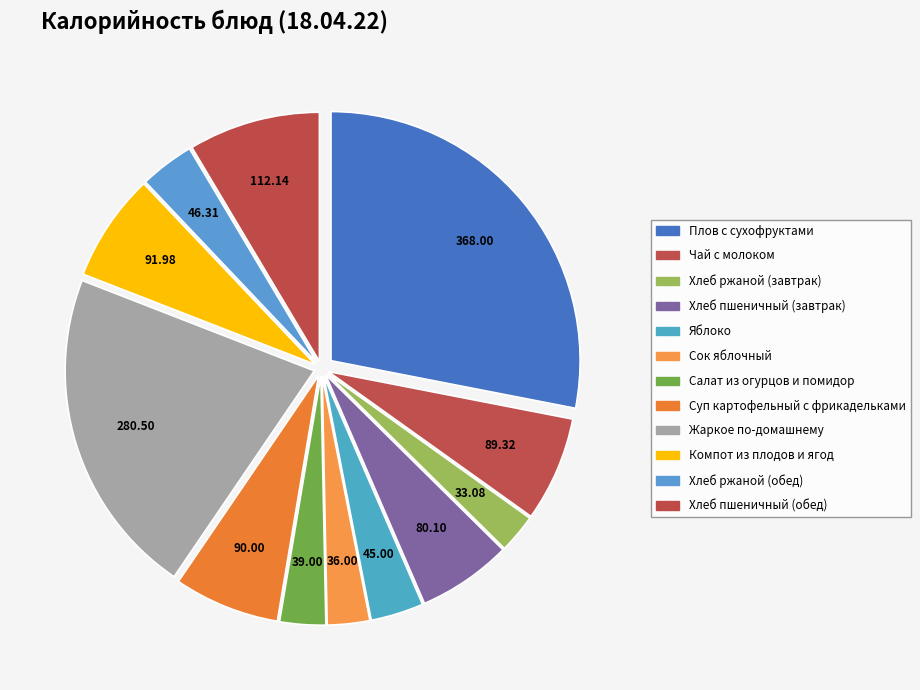

How many slices are in this pie chart?

12